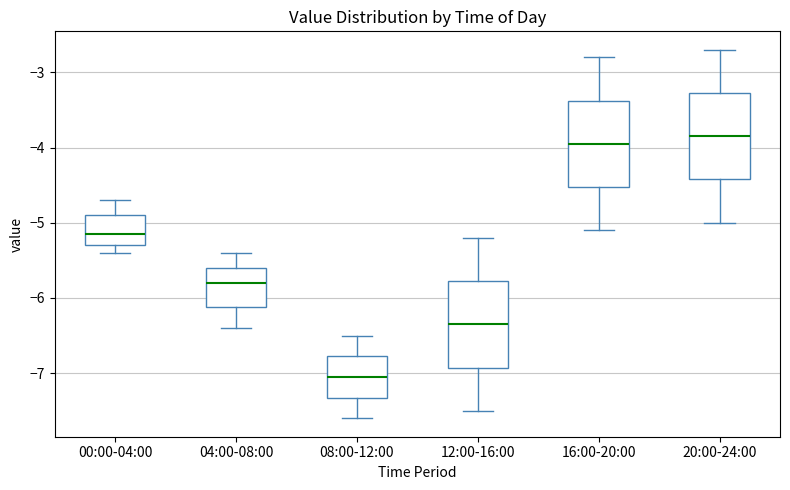

Which box's median line is the highest?

20:00-24:00